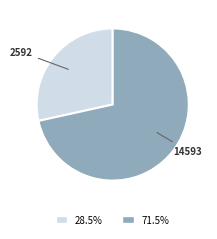

Approximately how many times larger is the value at 71.5% compared to 28.5%?

2.5